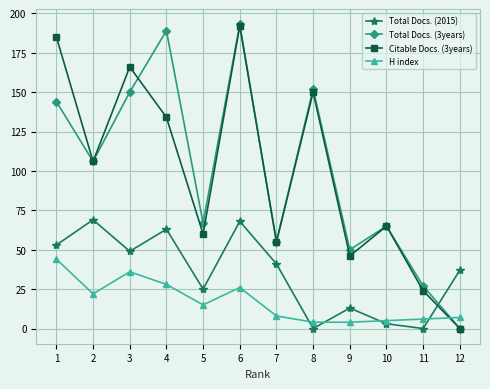

Which series changed the most between 4 and 6?

Citable Docs. (3years)